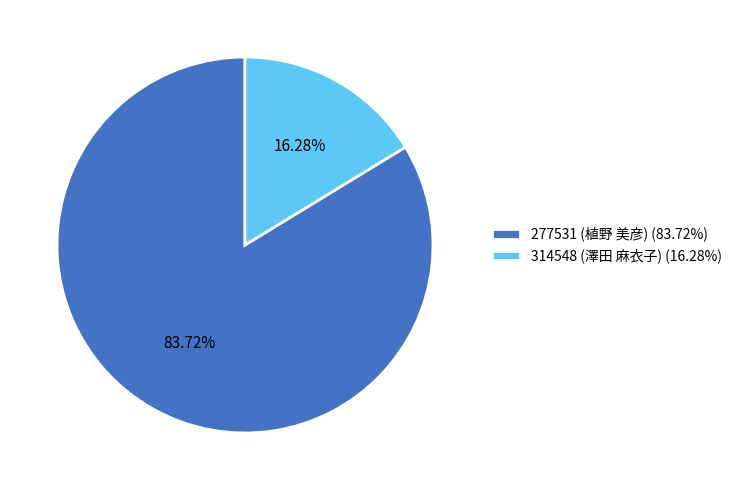

Combined, what portion of the pie is 314548 (澤田 麻衣子) and 277531 (植野 美彦)?

100.0%